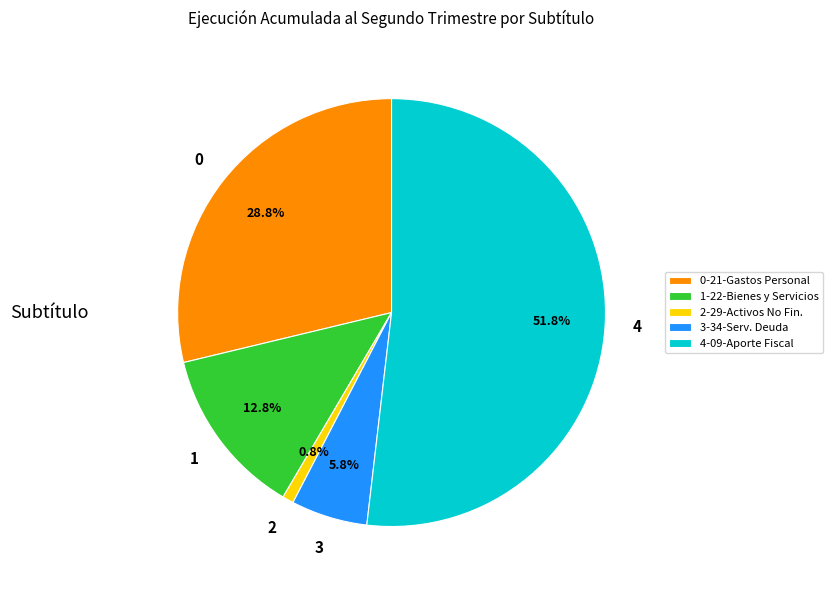

Is there a majority slice in this chart?

Yes